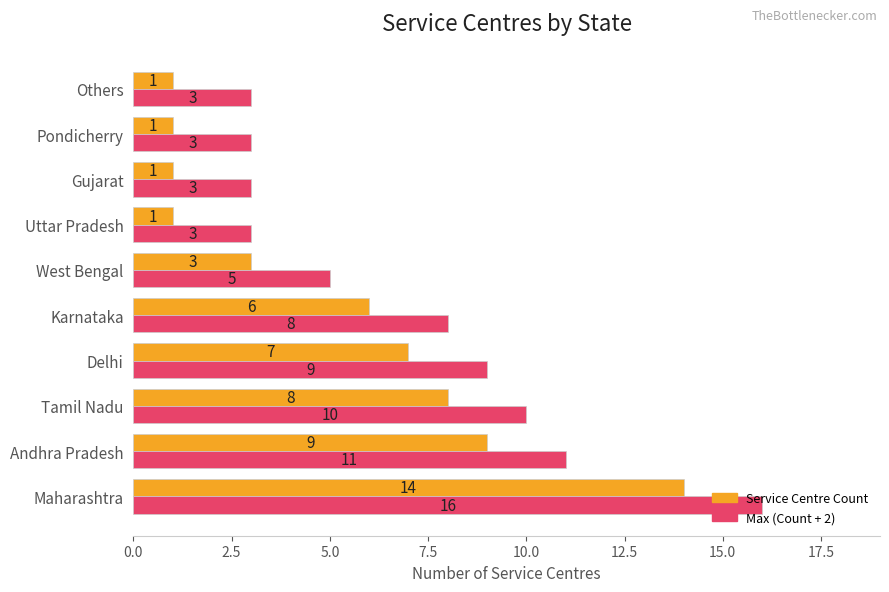

Which series has the largest total across all categories?

Max (Count + 2)